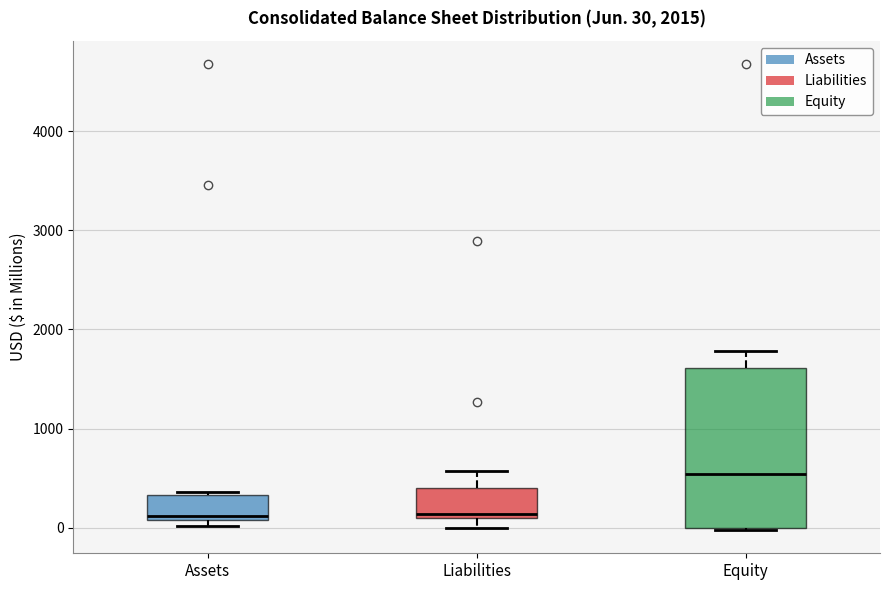

Which box is the tallest, from its lower edge to its upper edge?

Equity